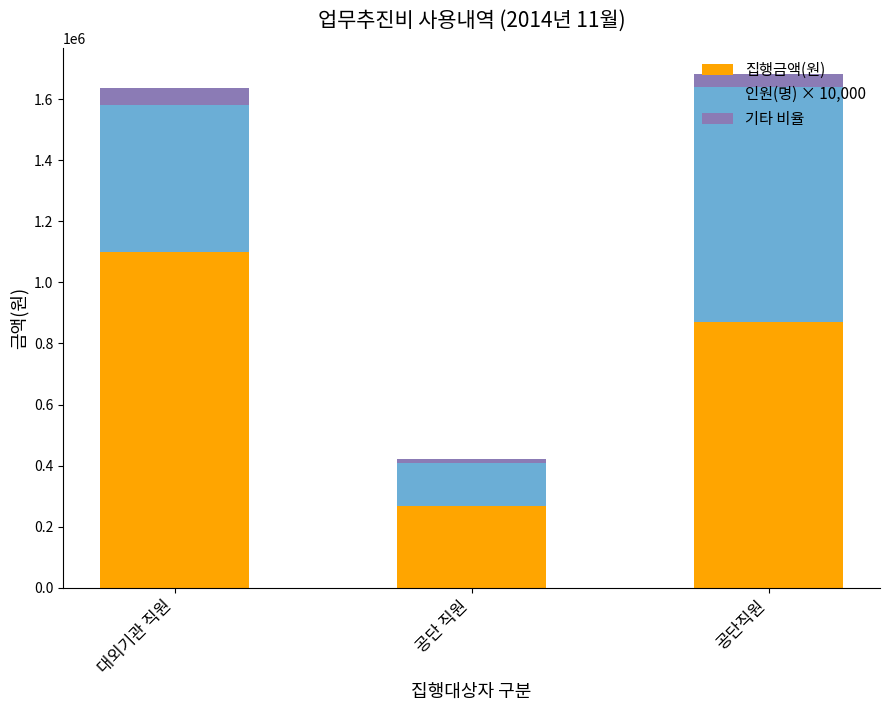

List the labels in order of 집행금액(원) value, smallest first.

공단 직원, 공단직원, 대외기관 직원